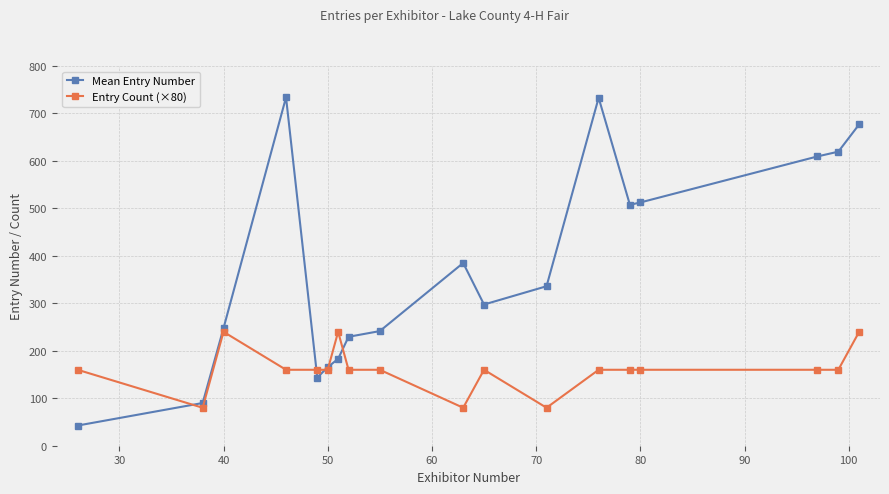

Which series has the widest spread of values?

Mean Entry Number